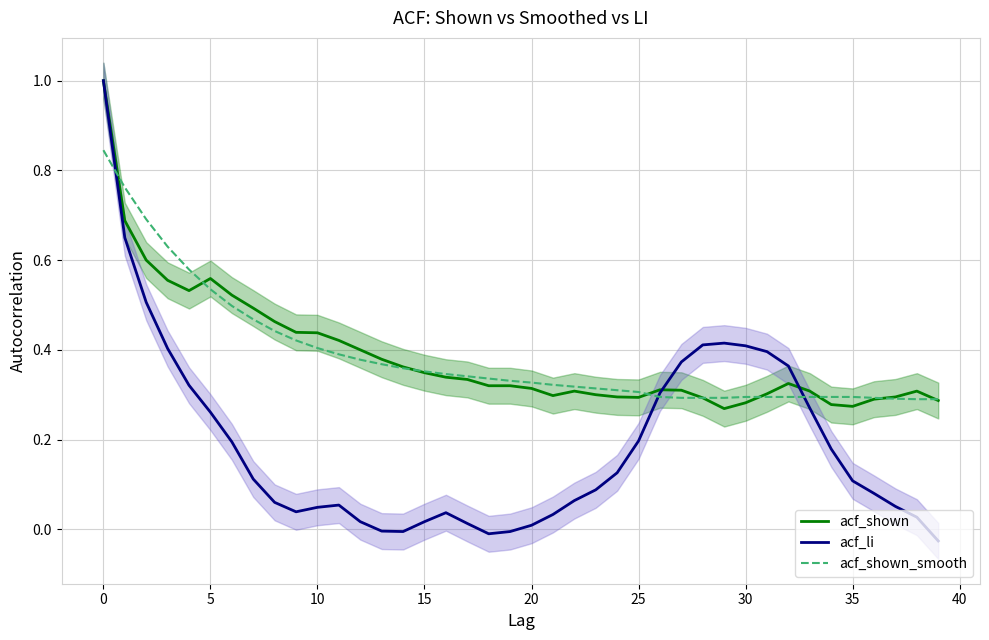

Between 15 and 39, which is larger?

15